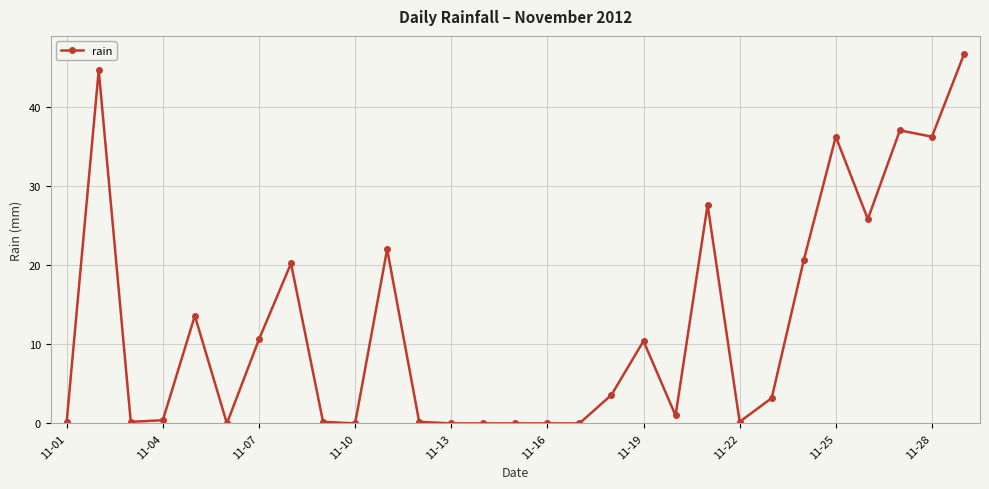

What is the difference between the maximum and minimum values?

46.6